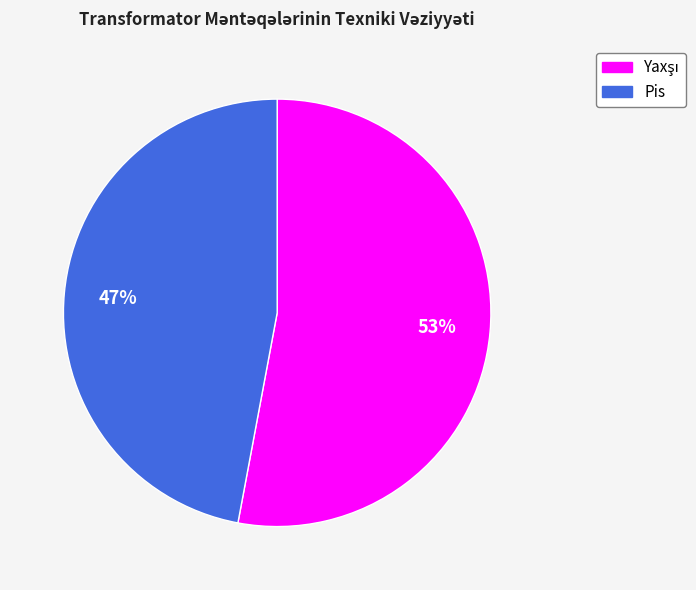

How many segments does this pie chart have?

2